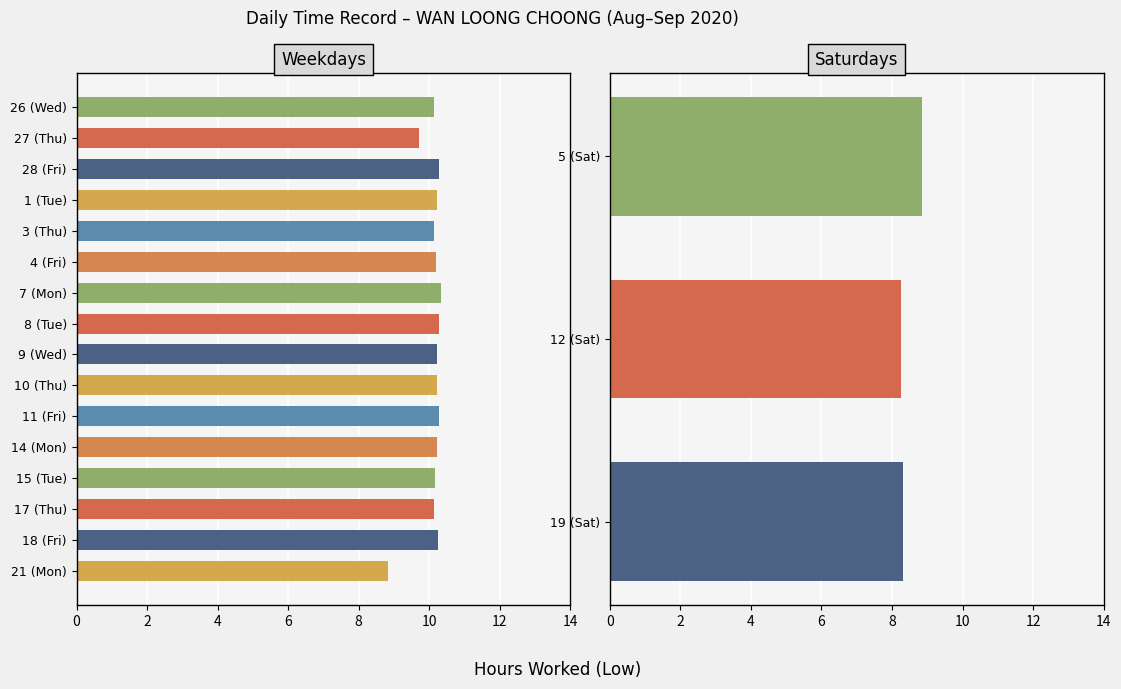

What is the value of the 18th bar from the left?

8.3